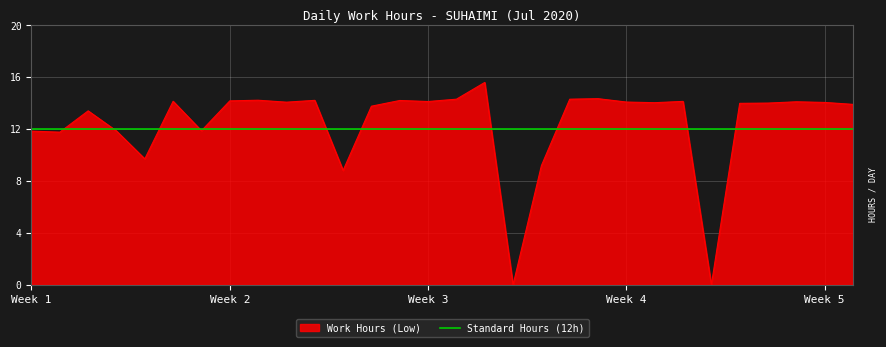

How many interior local valleys (lower than both neighbors) does the data have?

9